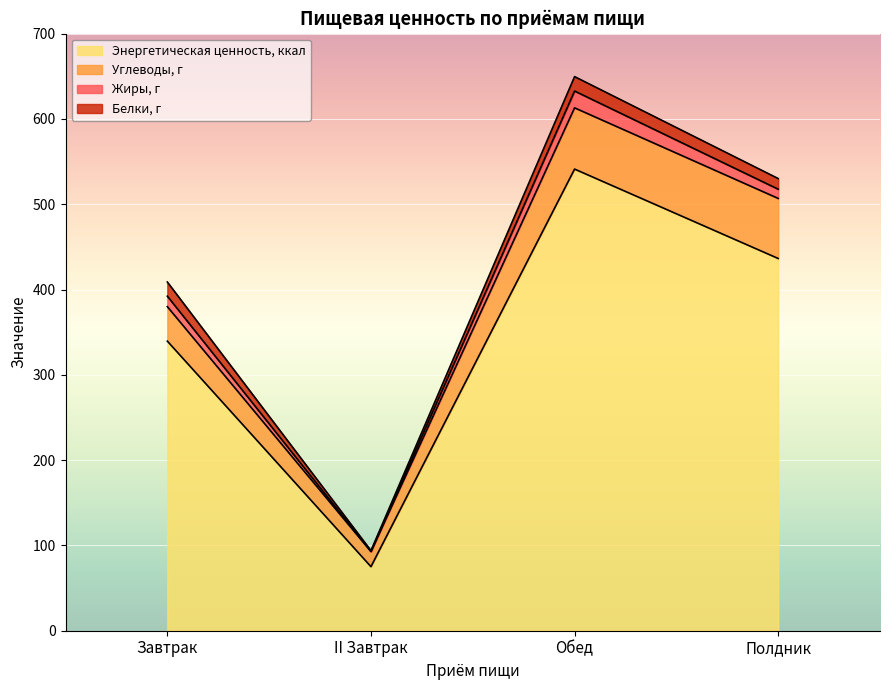

What is the value of the Энергетическая ценность, ккал point at the 1st from the left?

339.5